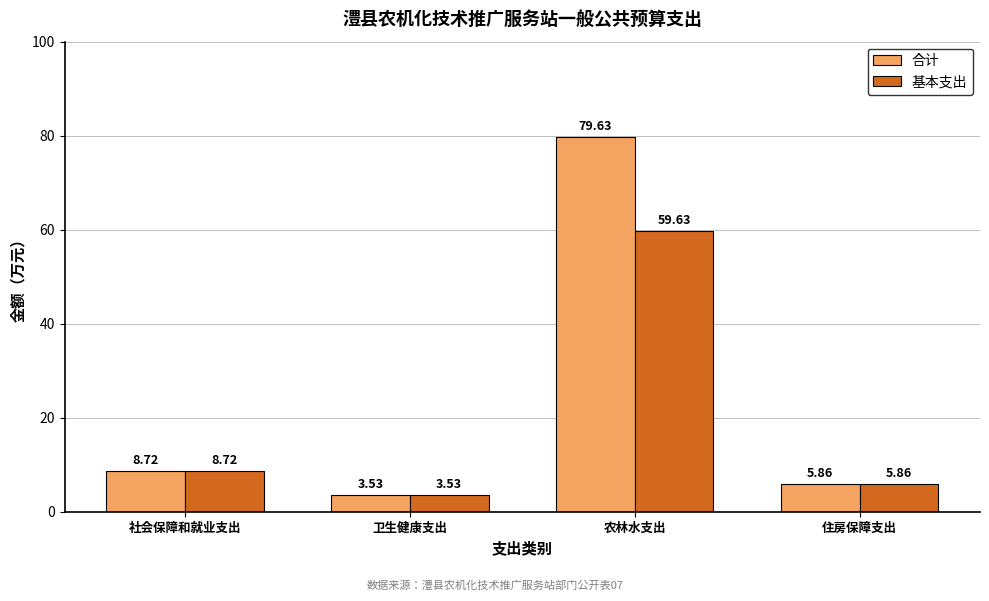

At how many categories does at least one series exceed 71?

1